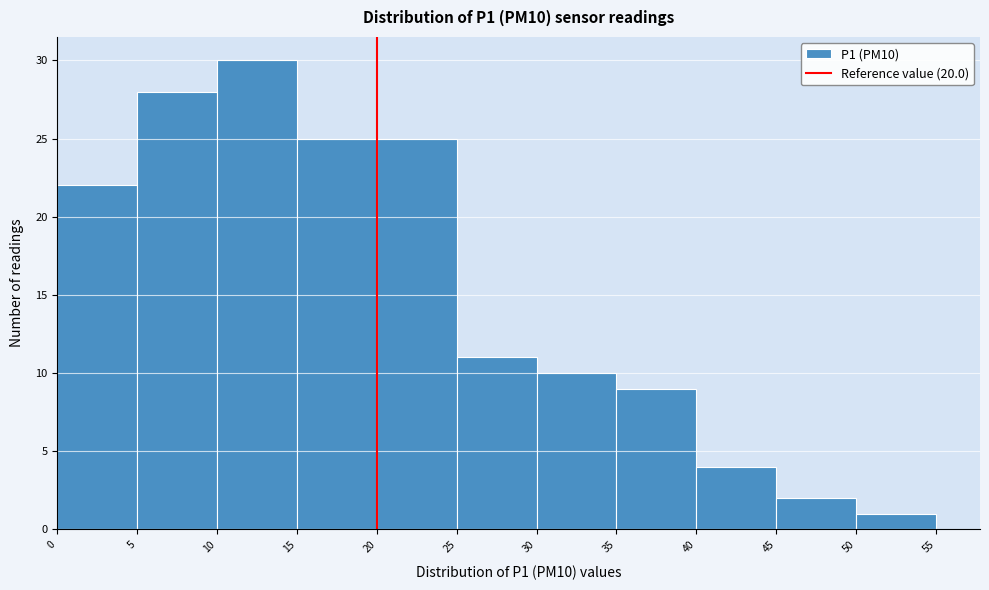

What is the height of the bar covering 40 to 45 on the x-axis? The values are not printed on the chart, so give them approximately, as read against the axis.

4